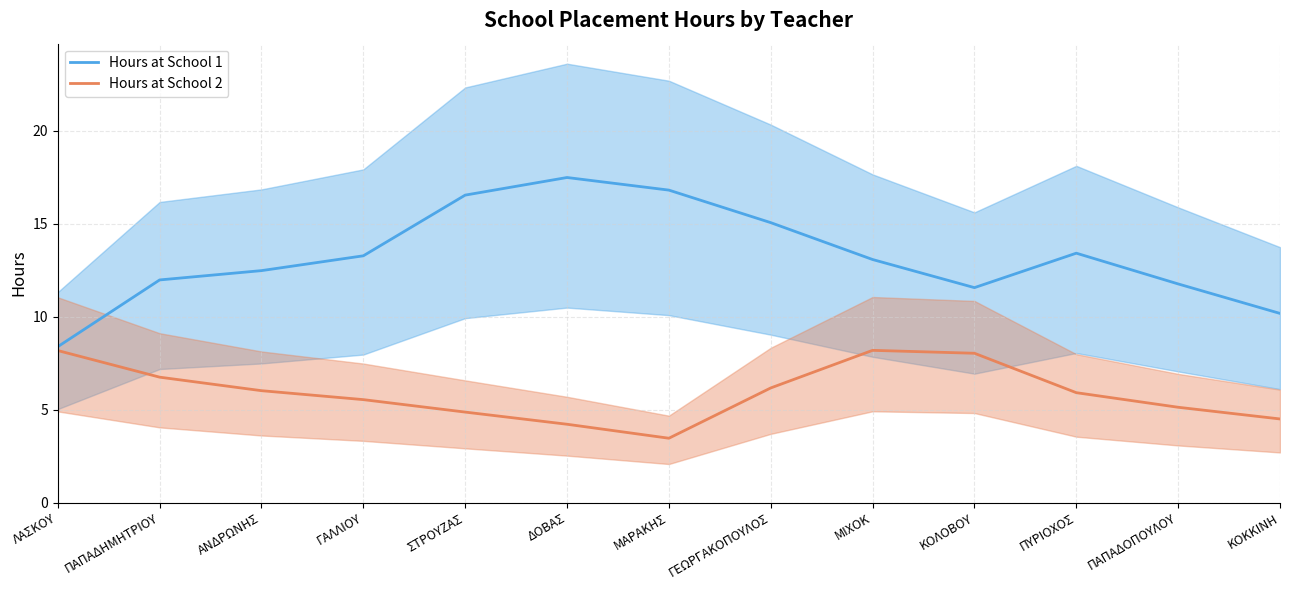

What is the total value across all series at ΑΝΔΡΩΝΗΣ?

18.5